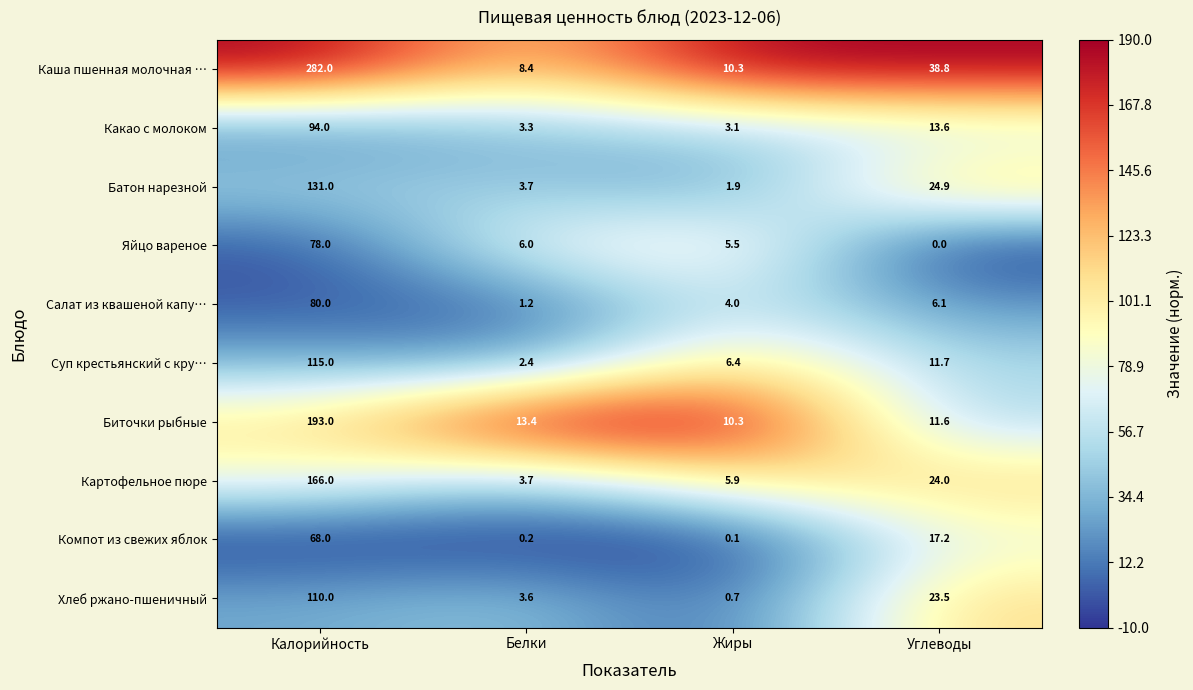

What is the greatest value displayed?

282.0